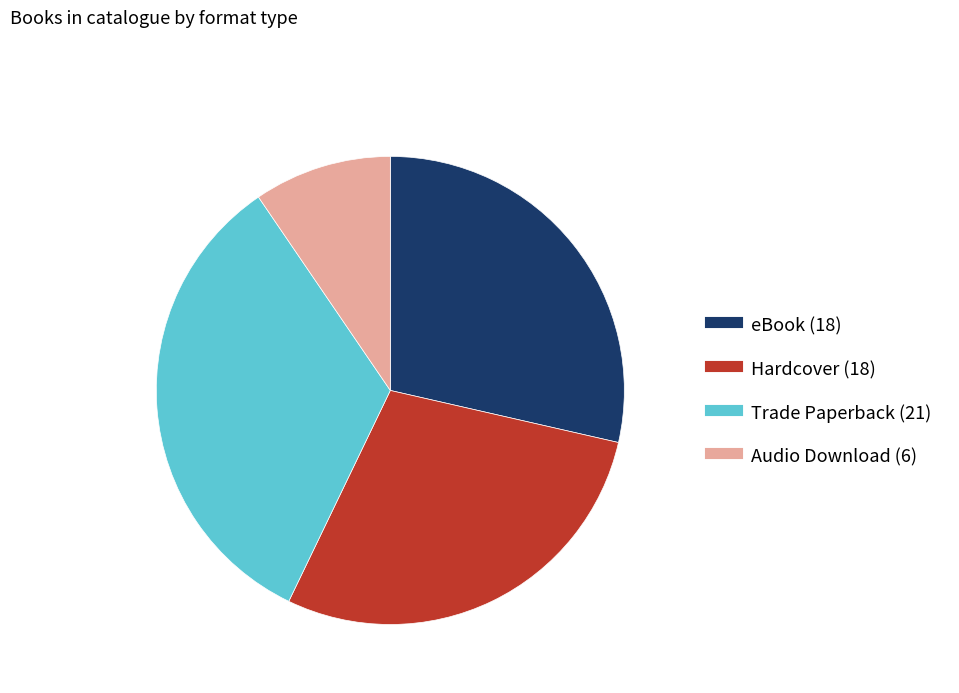

Is there a majority slice in this chart?

No